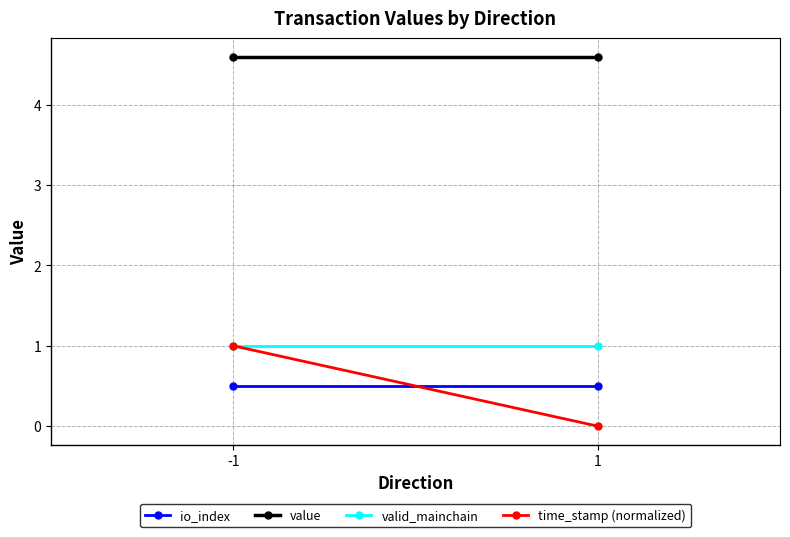

The value of value at -1 is 4.6. True or false?

True